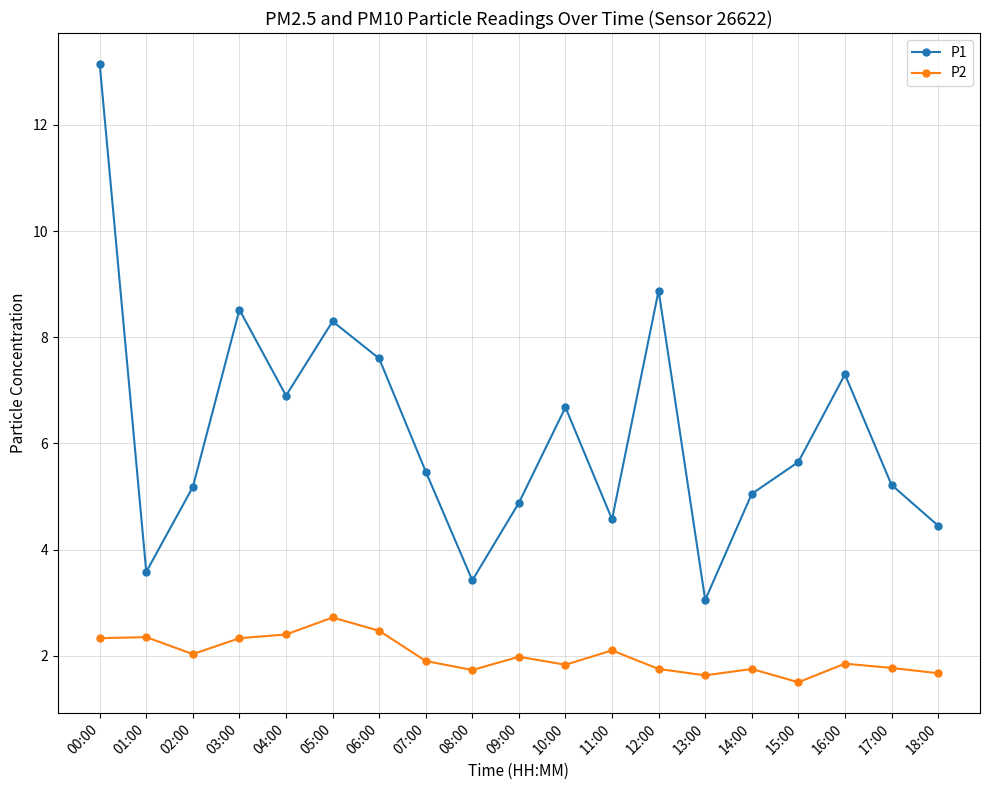

True or false: P2 and P1 cross at least once.

False